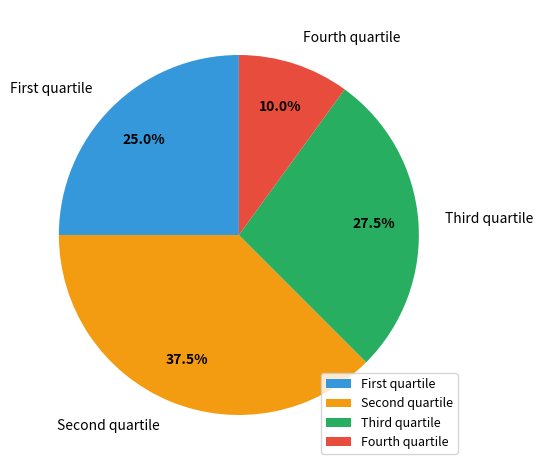

What portion of the pie excludes Fourth quartile?

90.0%